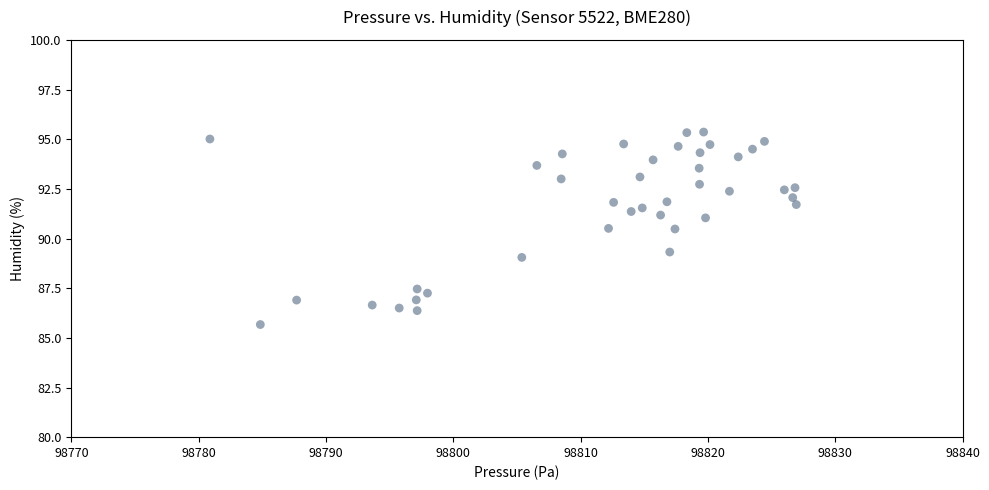

What is the range of Y values (max minus min)?

9.7